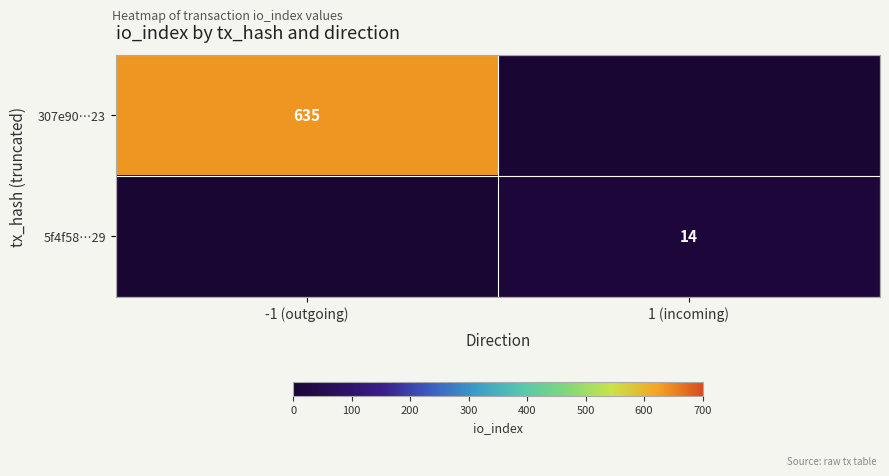

What is the total value across all series at 1 (incoming)?

14